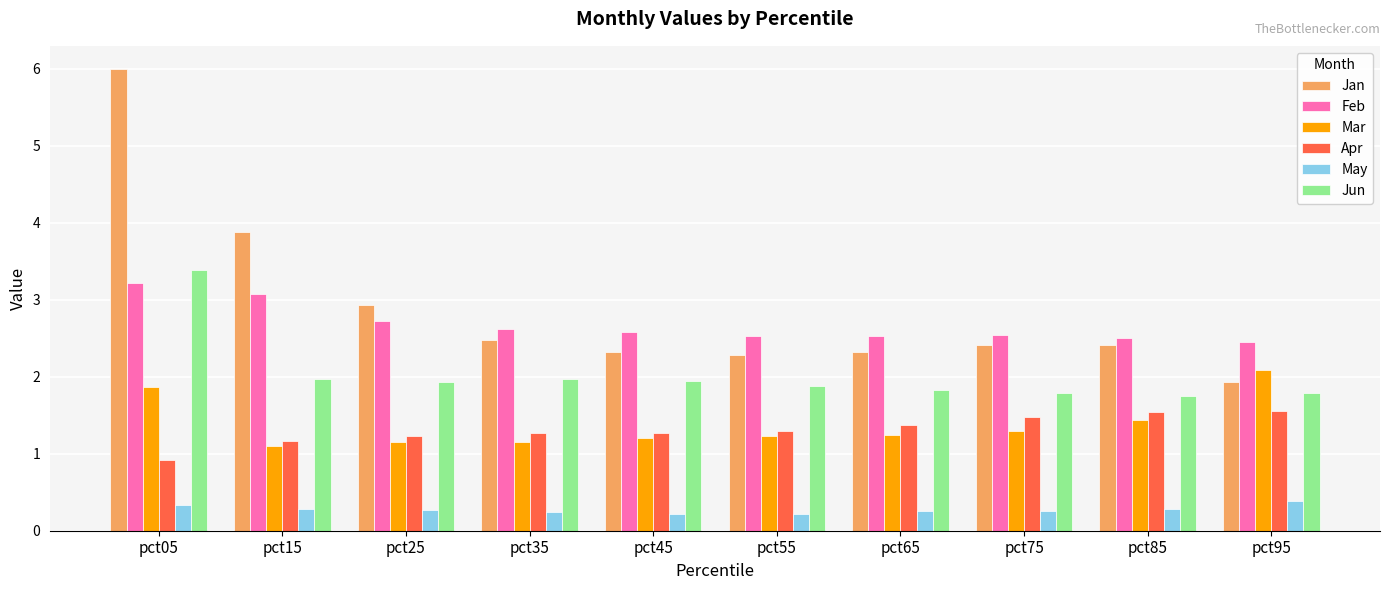

Is the value of Feb at pct15 greater than the value of Apr at pct35?

Yes